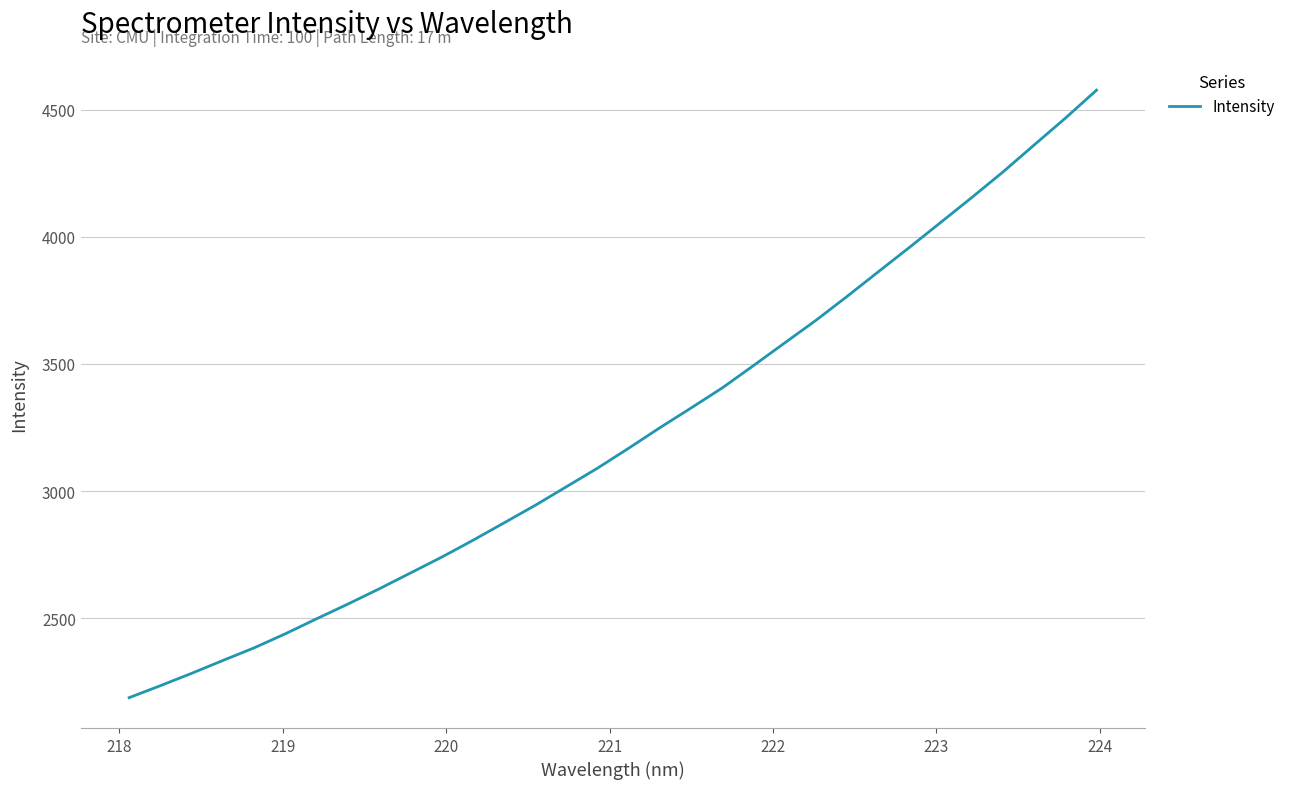

Reading left to right, list all the values displayed in this chart.

2187.1	2234.1	2282.7	2333.3	2382.9	2438.3	2497.3	2555.1	2614.8	2677.1	2739.4	2805.6	2874.4	2943.5	3016.8	3090.0	3168.6	3249.2	3327.0	3405.9	3493.8	3582.9	3671.6	3765.8	3862.7	3958.8	4056.8	4155.0	4255.6	4361.7	4467.1	4577.2